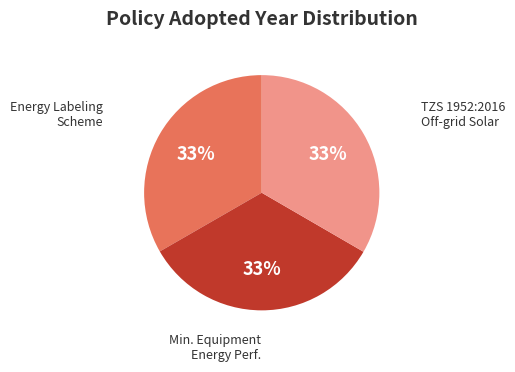

Is there any slice that represents more than half of the pie?

No